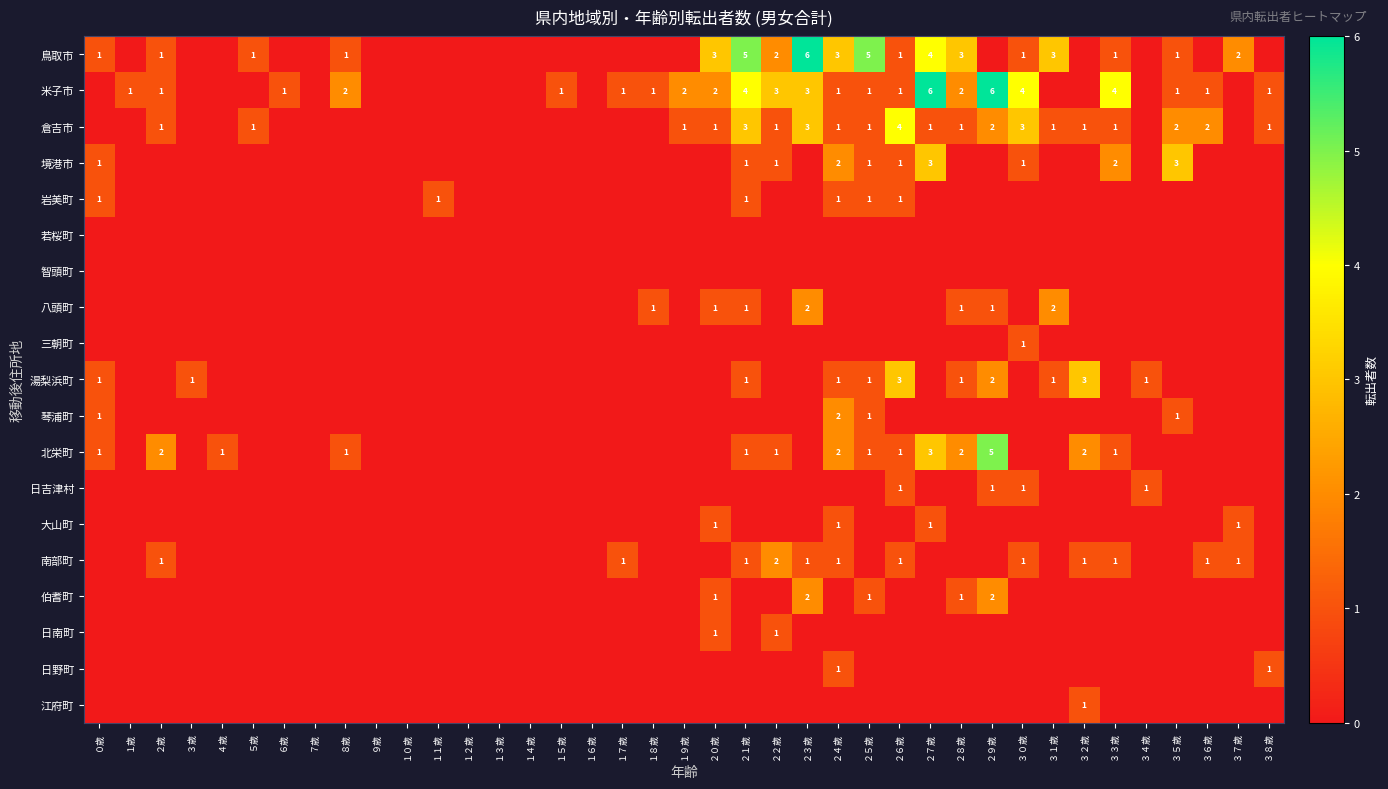

The value of 日南町 at １０歳 is 0. True or false?

True